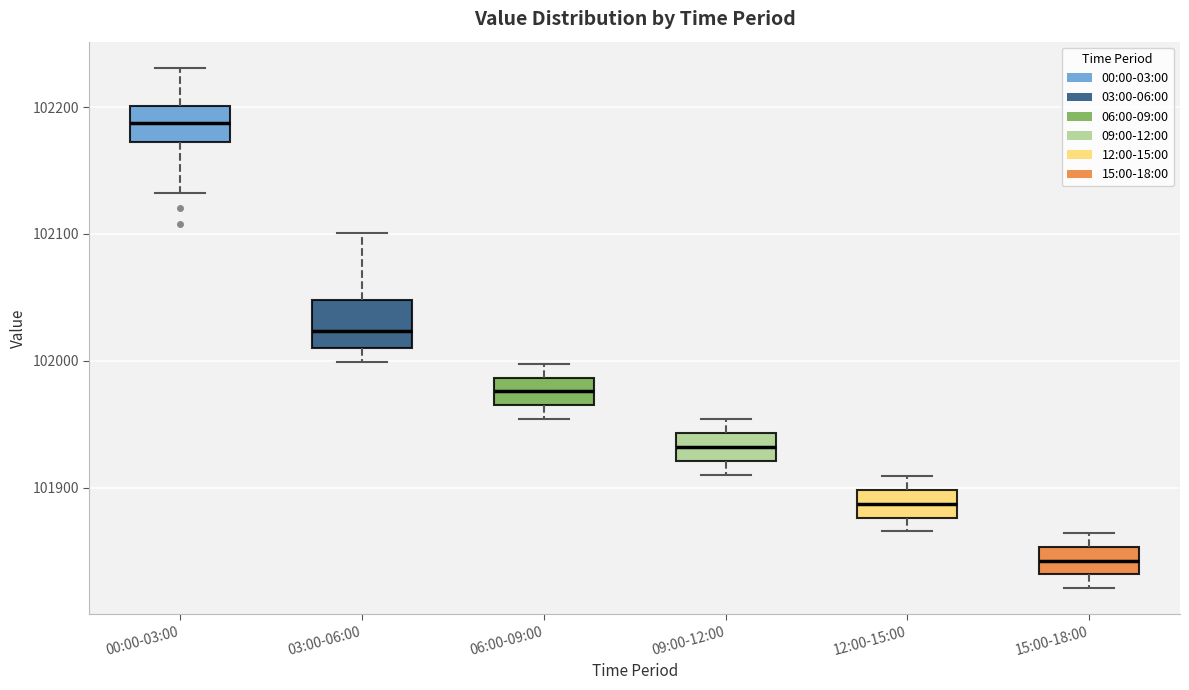

Reading left to right, transcribe this box plot: for each box, give where its median line is, the range the box spans, and where its two whiskers end, as read against the y-axis. The values are not printed on the chart, so give them approximately, as read against the axis.

00:00-03:00: median 102190, box 102170 to 102200, whiskers 102130 to 102230
03:00-06:00: median 102020, box 102010 to 102050, whiskers 102000 to 102100
06:00-09:00: median 101980, box 101960 to 101990, whiskers 101950 to 102000
09:00-12:00: median 101930, box 101920 to 101940, whiskers 101910 to 101950
12:00-15:00: median 101890, box 101880 to 101900, whiskers 101870 to 101910
15:00-18:00: median 101840, box 101830 to 101850, whiskers 101820 to 101860